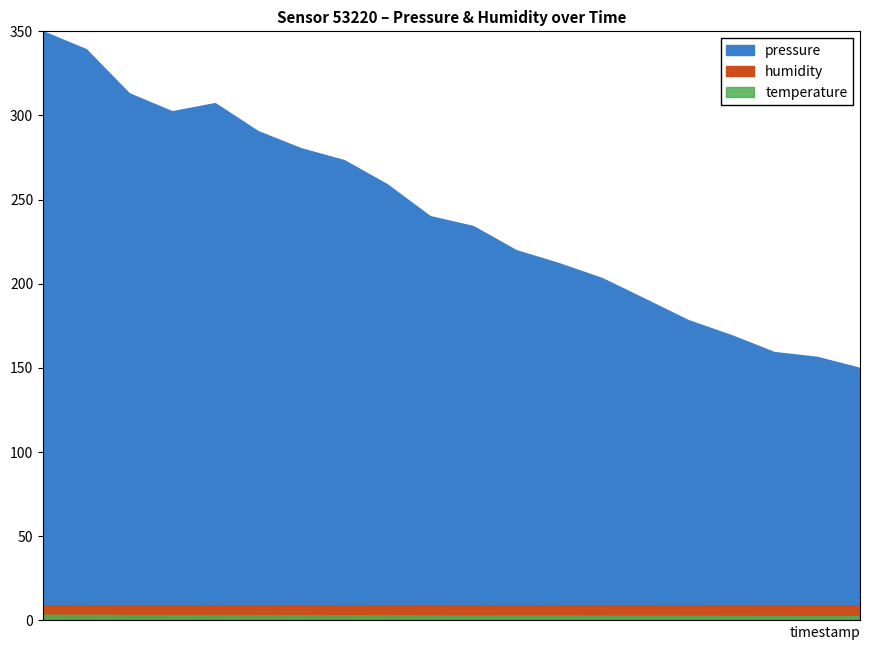

What is the label of the 3rd point from the left?

02:00